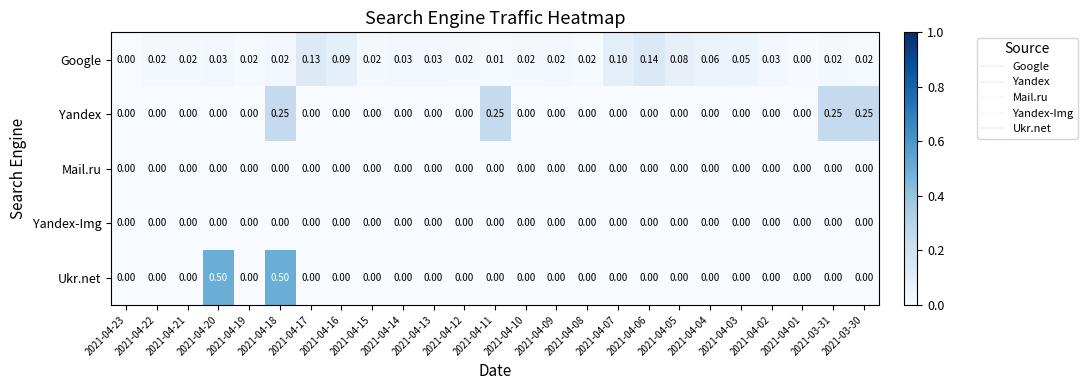

Count the number of data series in this chart.

5